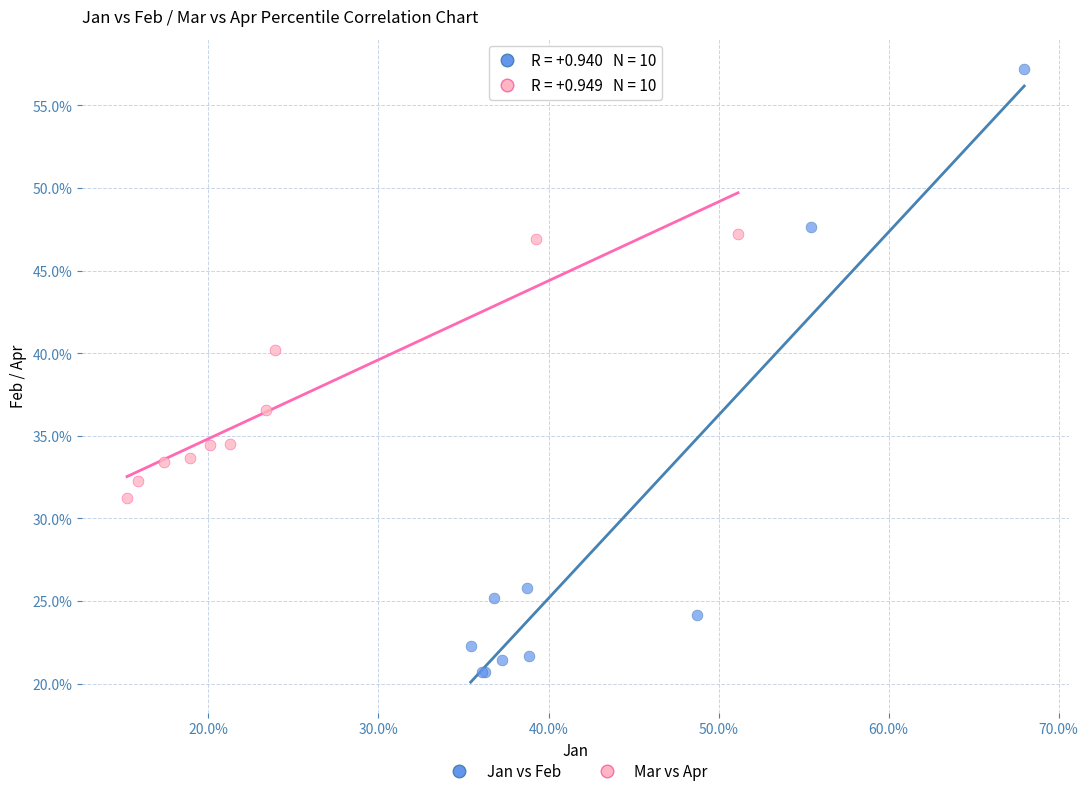

Which series reaches the minimum Y coordinate?

Jan vs Feb